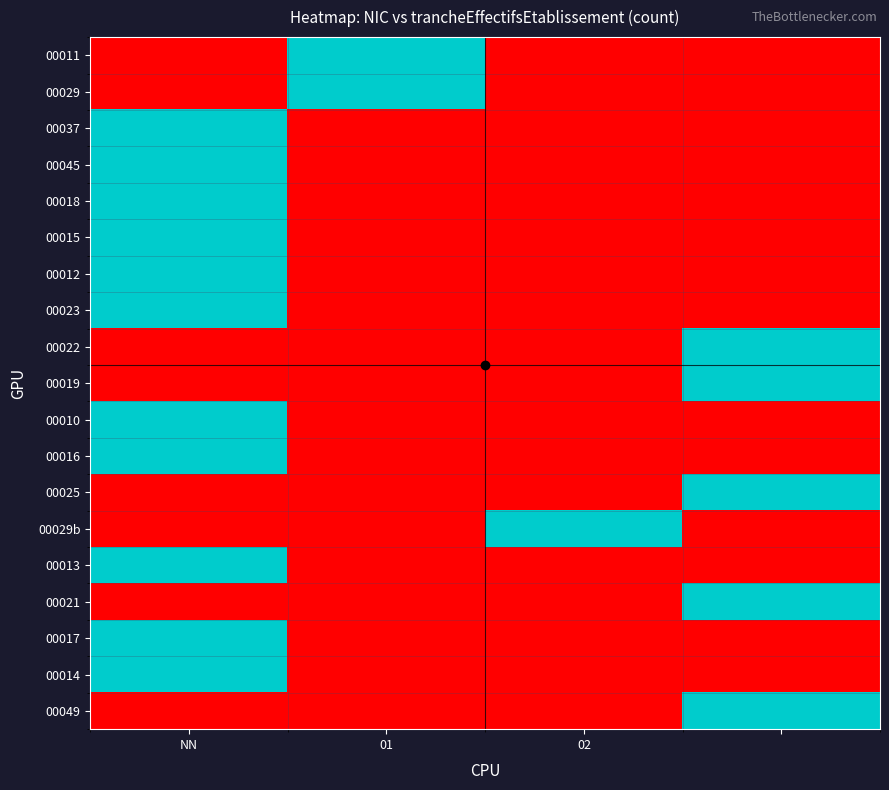

What is the greatest value displayed?

1